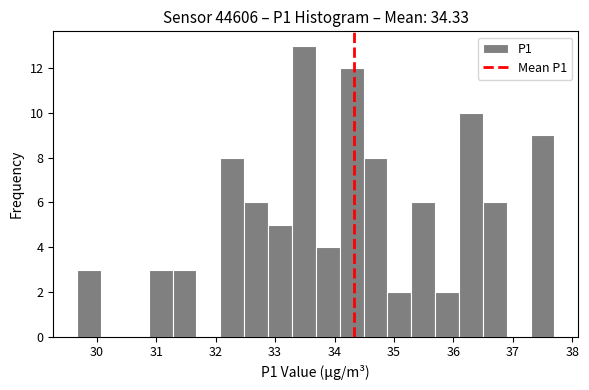

Reading left to right, list every bar in this chart as the range it spans on the x-axis followed by its height. Neither the bar edges nor the heights are printed on the chart, so give them approximately, as read against the axes.

29.7 to 30.1: 3
30.1 to 30.5: 0
30.5 to 30.9: 0
30.9 to 31.3: 3
31.3 to 31.7: 3
31.7 to 32.1: 0
32.1 to 32.5: 8
32.5 to 32.9: 6
32.9 to 33.3: 5
33.3 to 33.7: 13
33.7 to 34.1: 4
34.1 to 34.5: 12
34.5 to 34.9: 8
34.9 to 35.3: 2
35.3 to 35.7: 6
35.7 to 36.1: 2
36.1 to 36.5: 10
36.5 to 36.9: 6
36.9 to 37.3: 0
37.3 to 37.7: 9